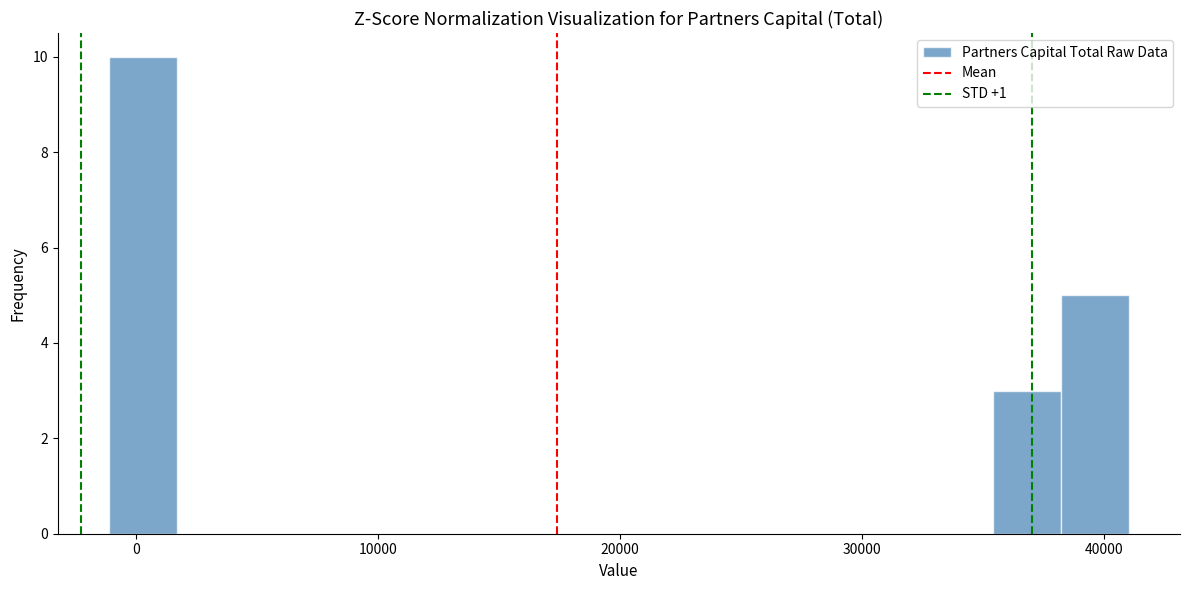

Around what value on the x-axis is the tallest bar? Give the approximate position of its centre, as read against the axis.

0